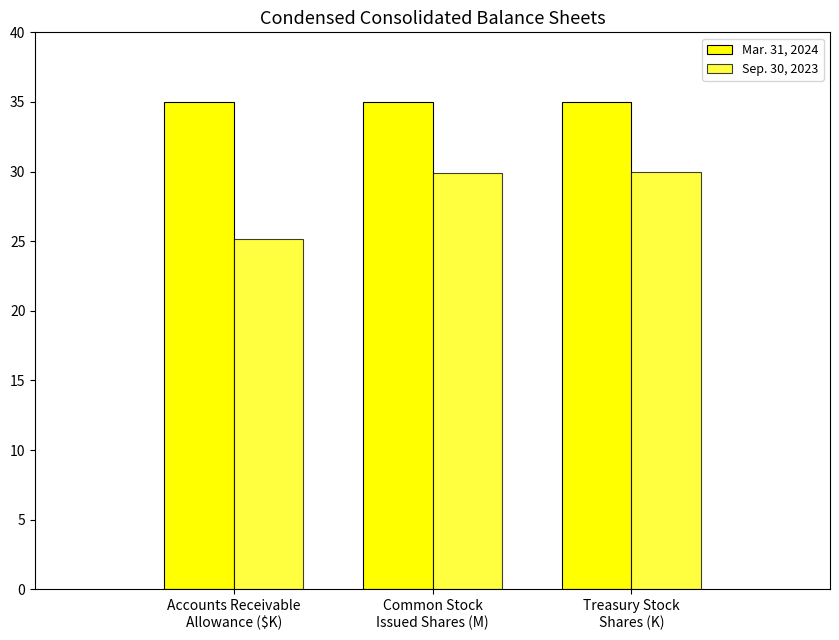

Rank the series at Treasury Stock
Shares (K) from lowest to highest value.

Sep. 30, 2023, Mar. 31, 2024